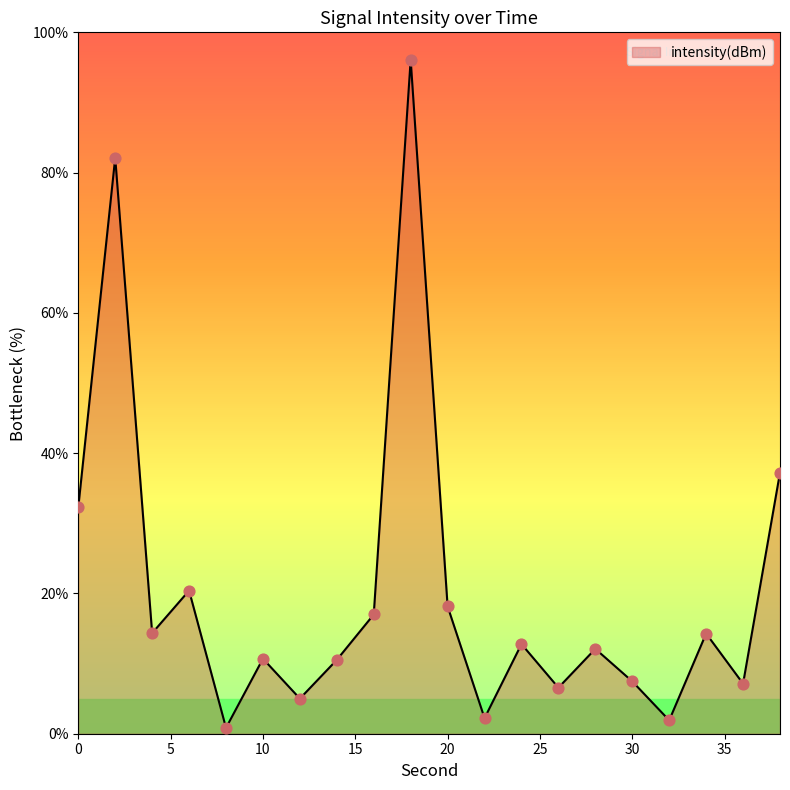

What is the difference between the maximum and minimum values?

95.3